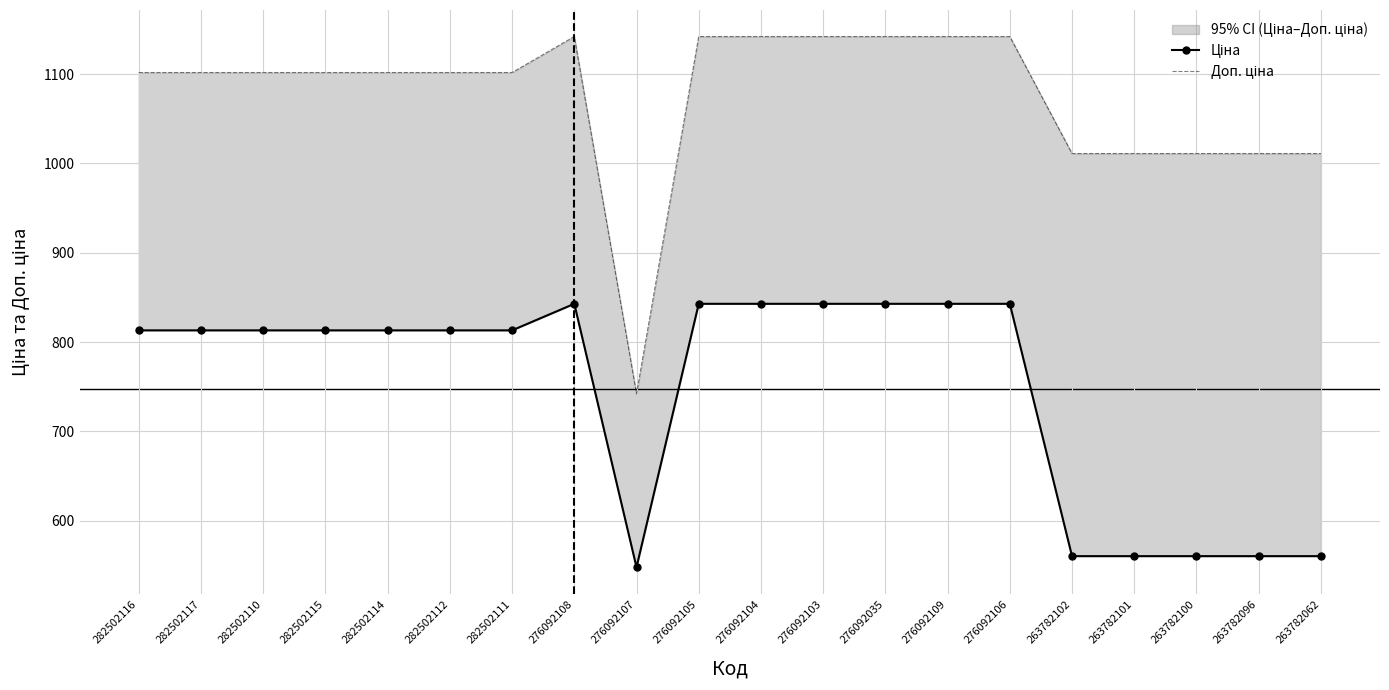

At which label does Ціна reach its minimum?

276092107